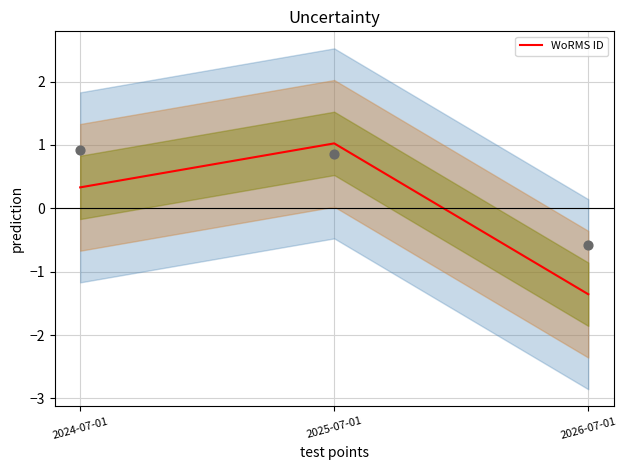

What is the change in value from 2024-07-01 to 2026-07-01?

-1.7